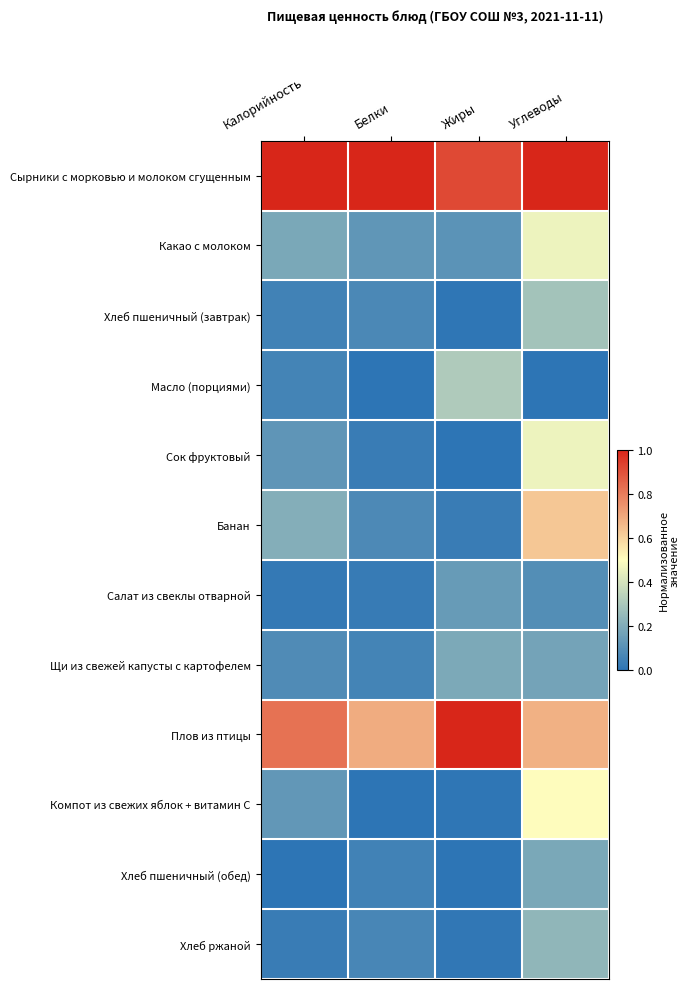

Which series has the largest total across all categories?

Сырники с морковью и молоком сгущенным